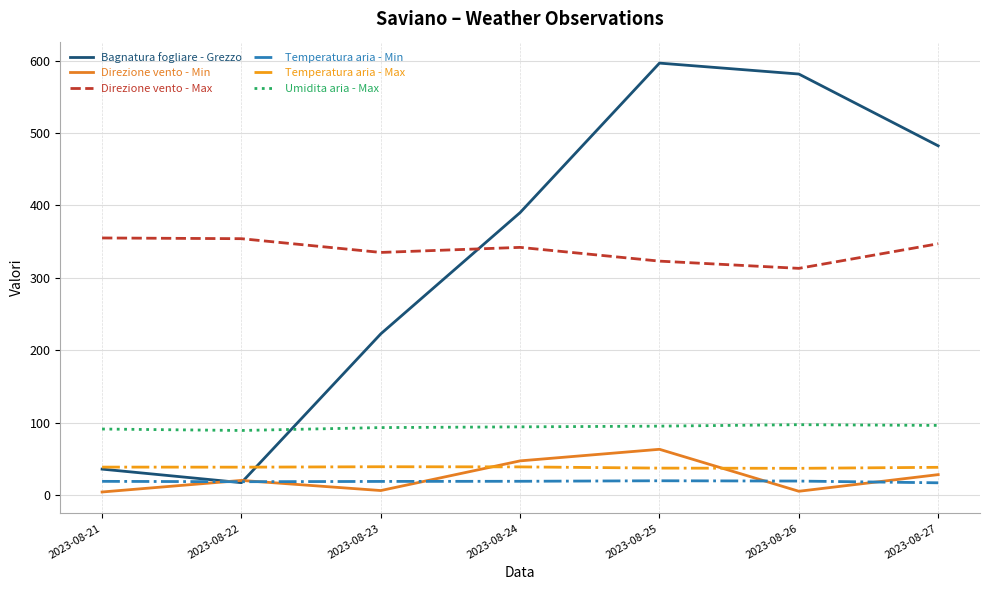

Which series changed the most between 2023-08-25 and 2023-08-26?

Direzione vento - Min